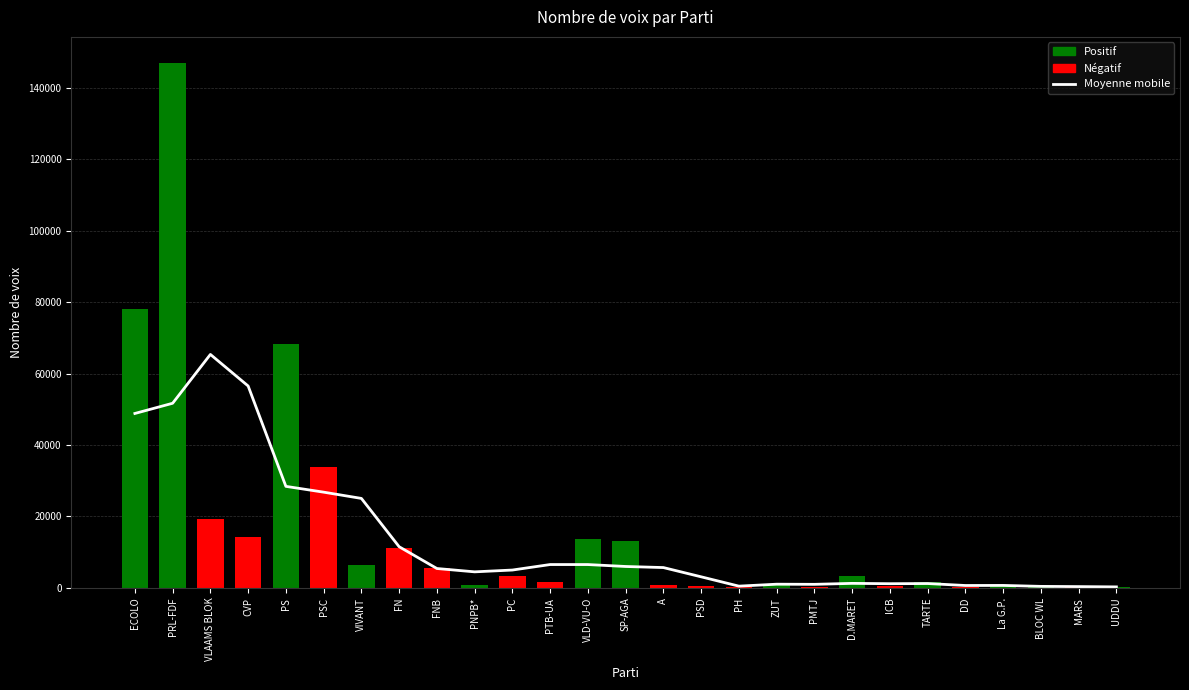

At how many categories does at least one series exceed 64642?

4